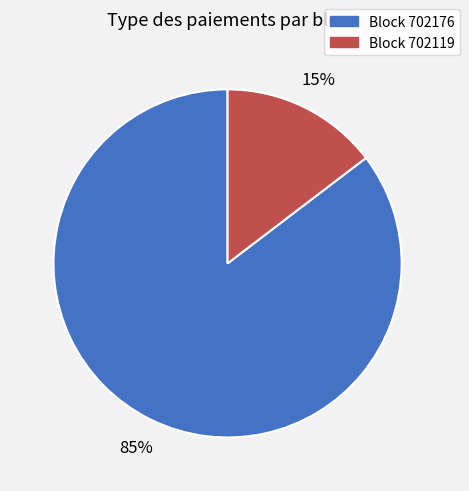

To the nearest percent, what is the average slice percentage?

50%